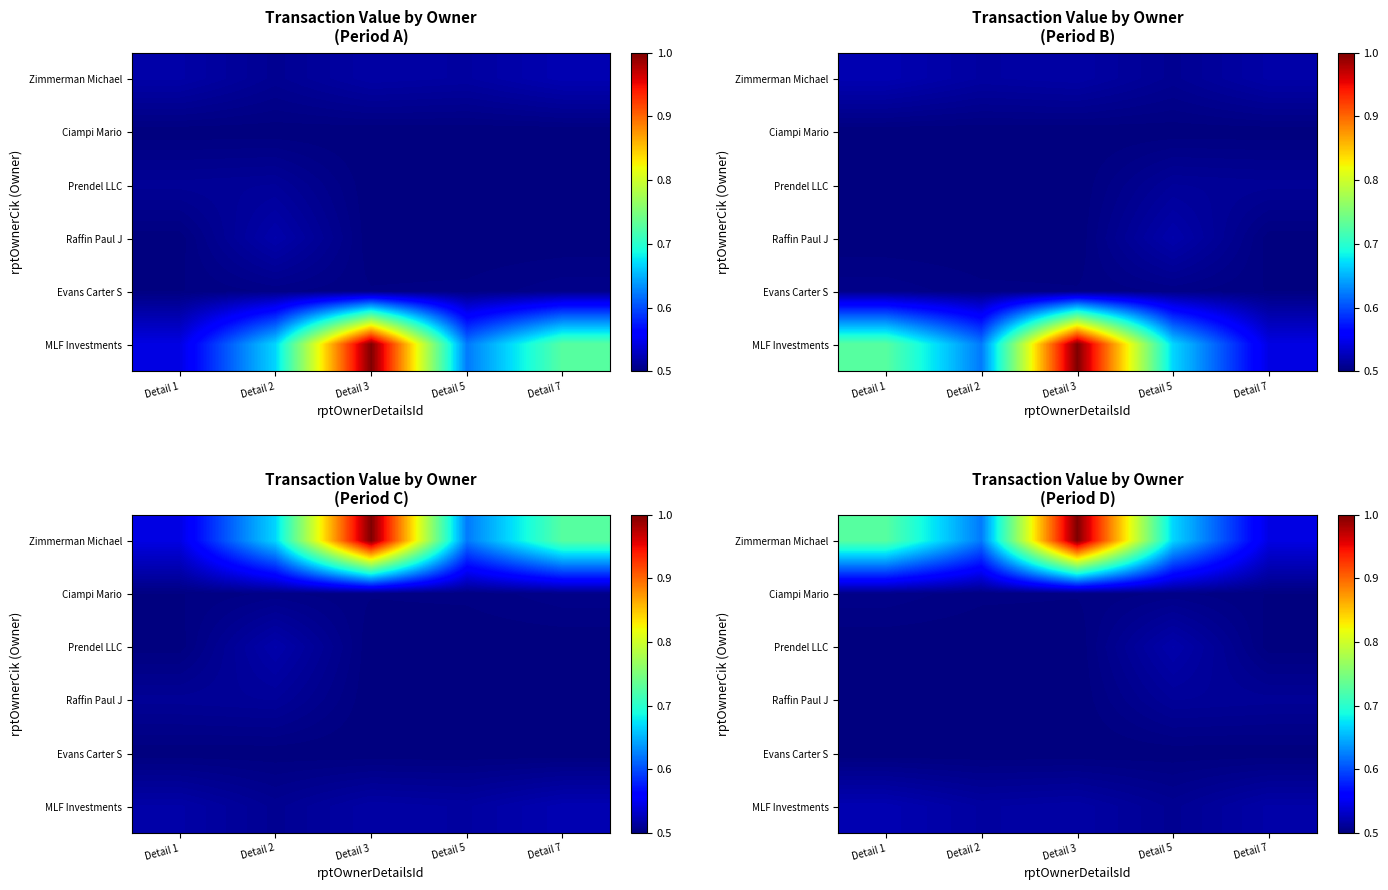

Rank the series by their maximum value, from highest to lowest.

Zimmerman Michael, MLF Investments, Prendel LLC, Raffin Paul J, Ciampi Mario, Evans Carter S